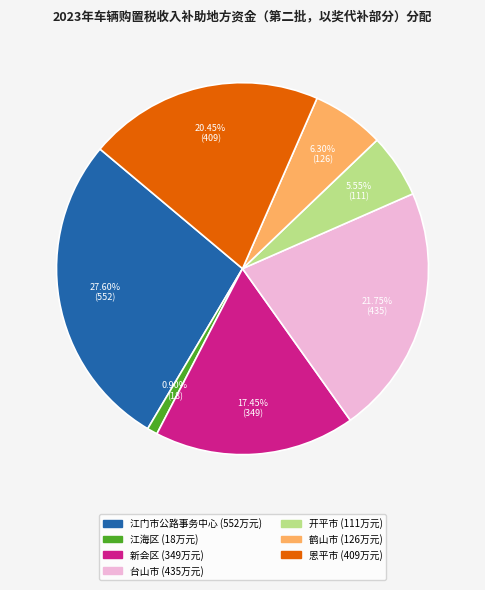

Between 新会区 and 开平市, which is larger?

新会区